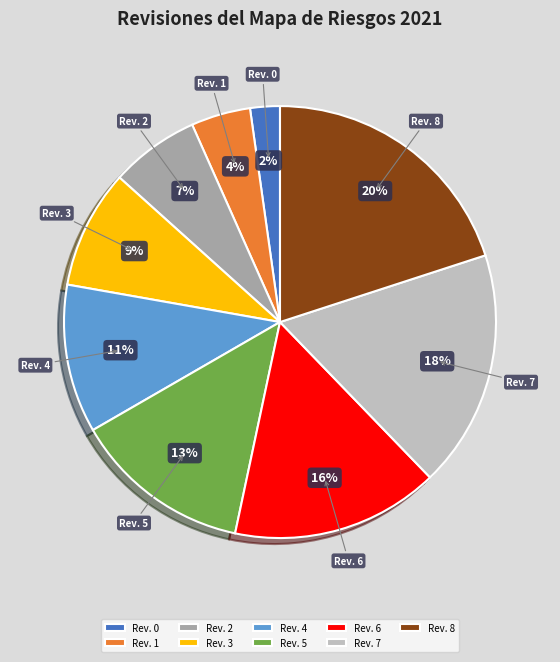

Does any single category account for the majority?

No